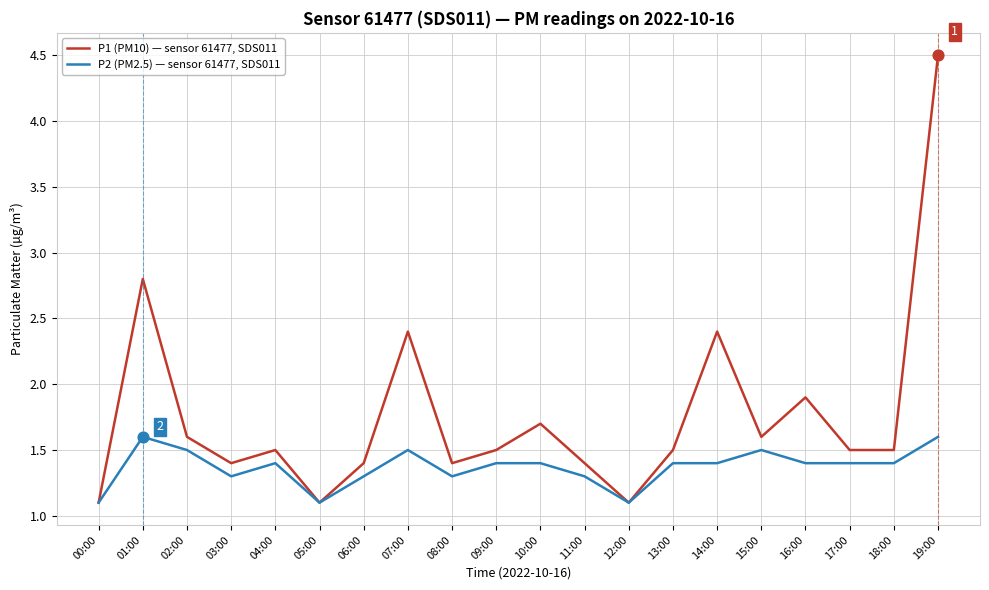

What are all the series names shown in the legend?

P1 (PM10) — sensor 61477, SDS011, P2 (PM2.5) — sensor 61477, SDS011